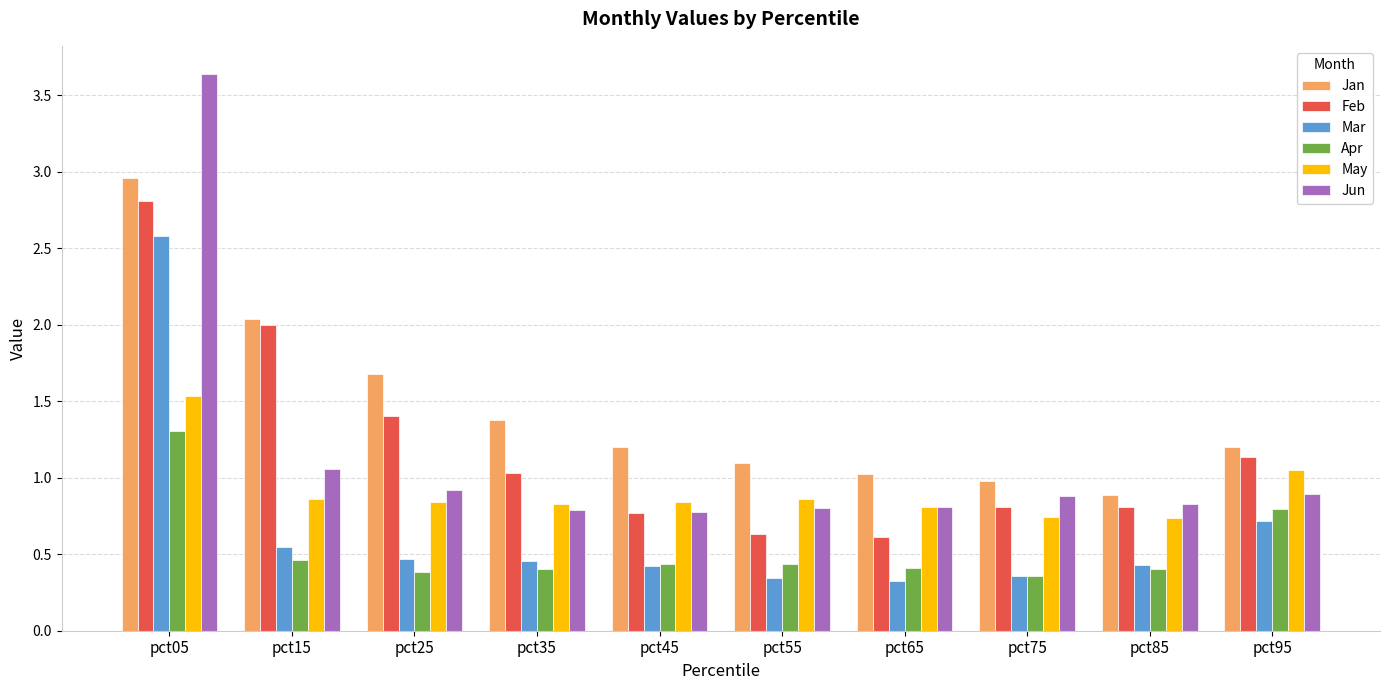

What is the total value across all series at pct55?

4.2